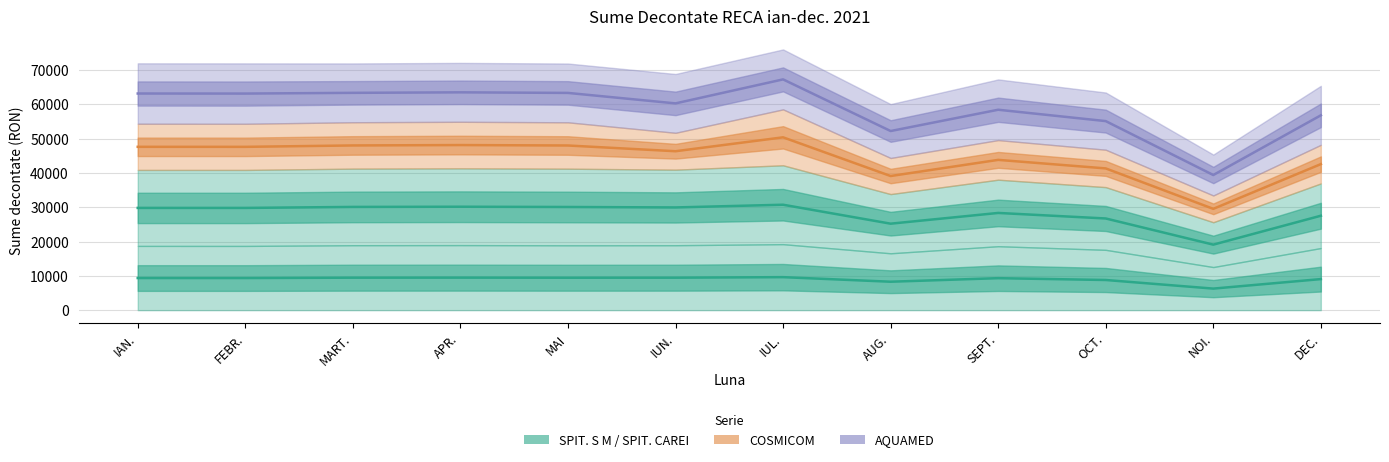

Is the value of AQUAMED at NOI. greater than the value of SPIT. CAREI at NOI.?

Yes